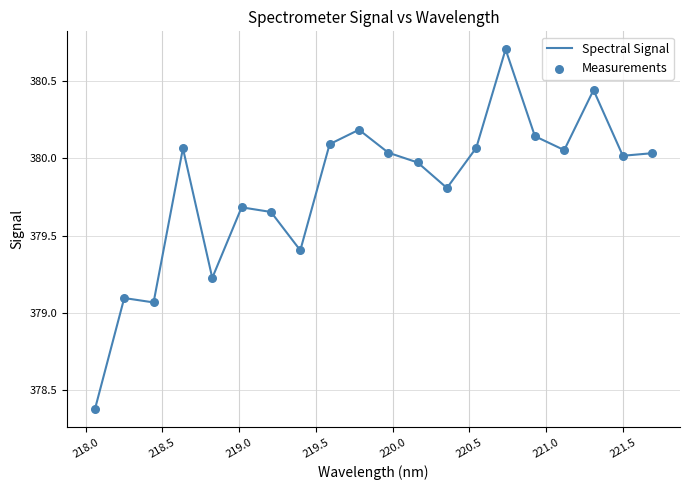

What is the smallest value displayed?

378.4